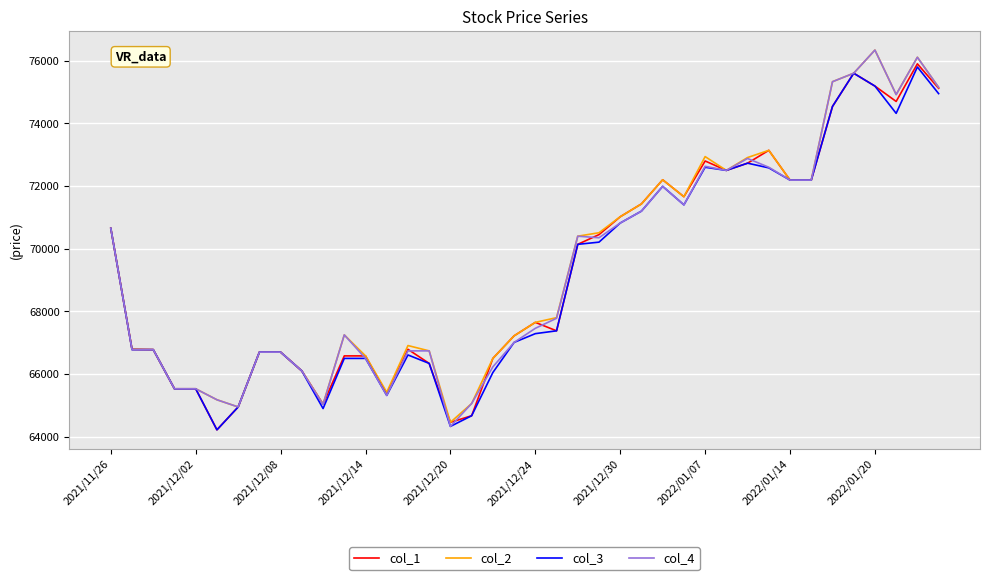

What is the greatest value displayed?

76340